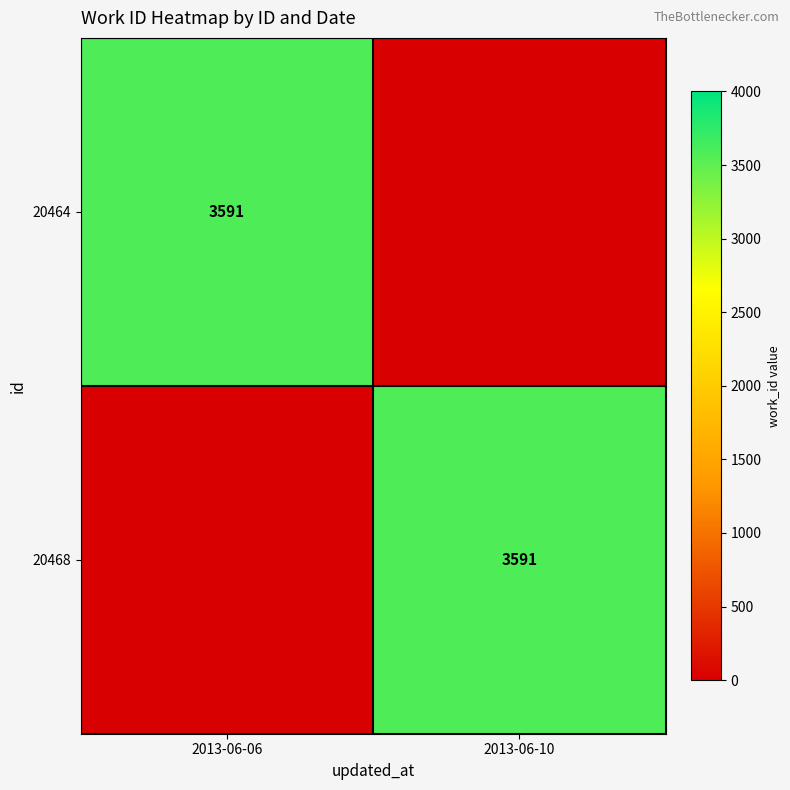

Is it true that 20464 equals 3591 at 2013-06-06?

True